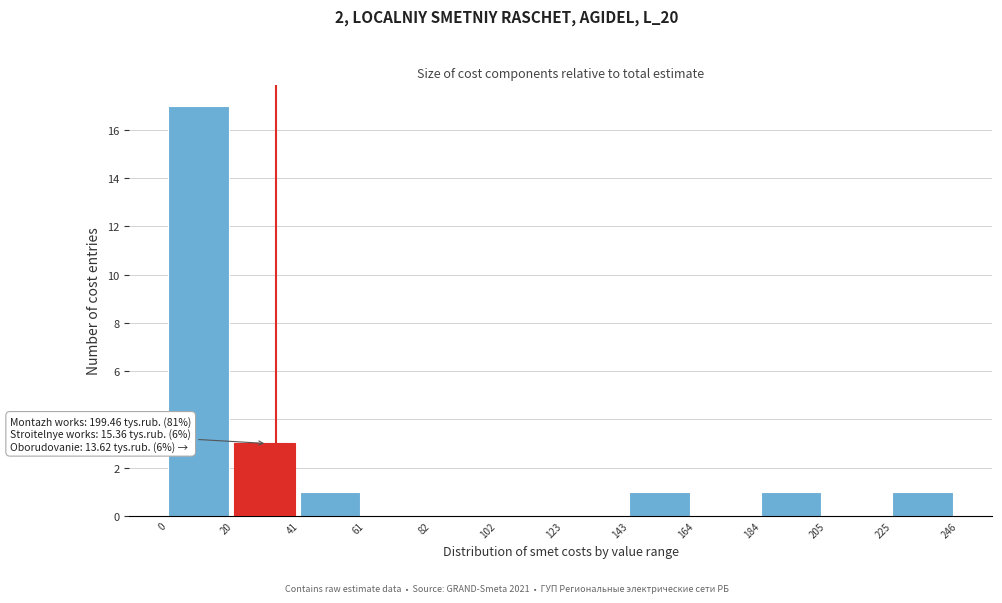

Which range on the x-axis has the tallest bar?

0 to 20